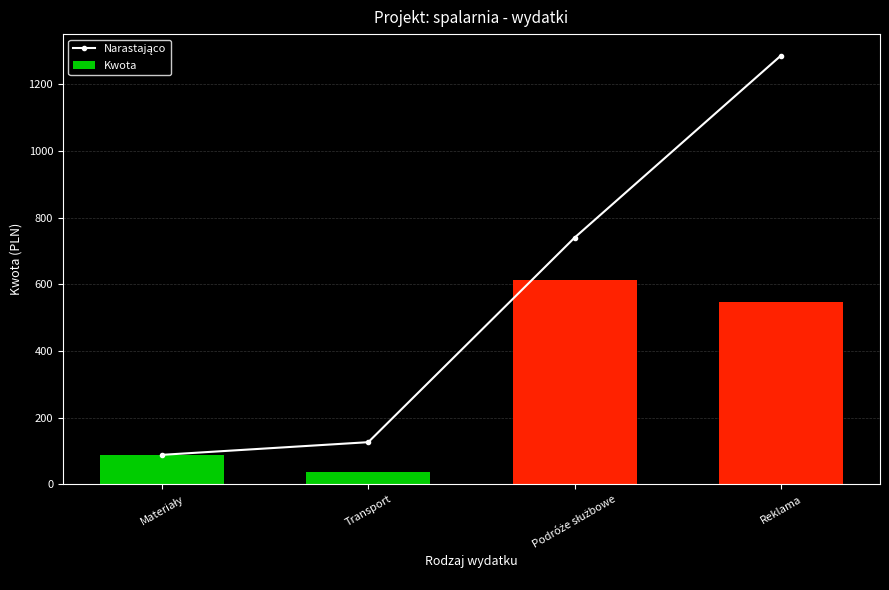

Which series changed the most between Materiały and Podróże służbowe?

Narastająco